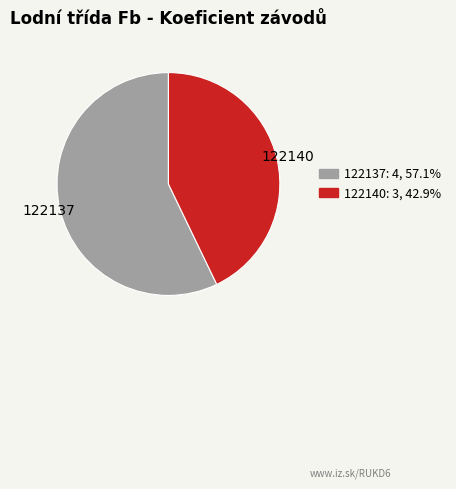

Which category has the biggest portion of the pie?

122137